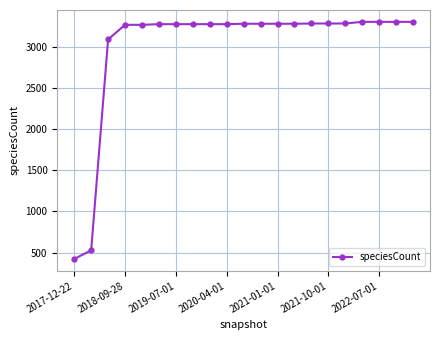

What is the smallest value displayed?

422